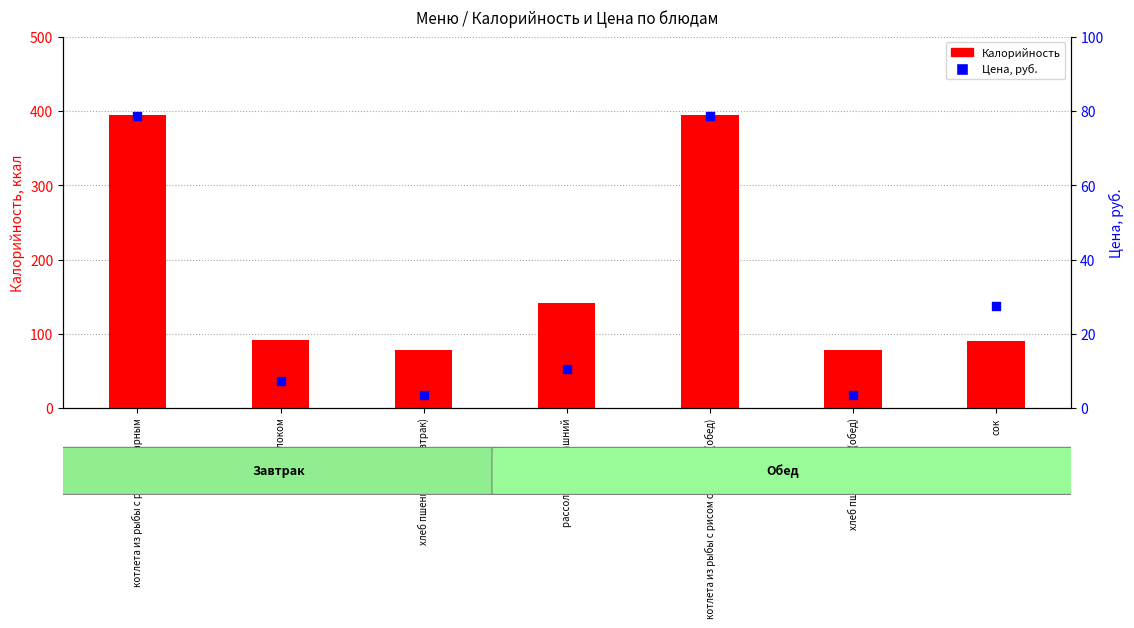

What is the total value across all series at рассольник домашний?

152.4